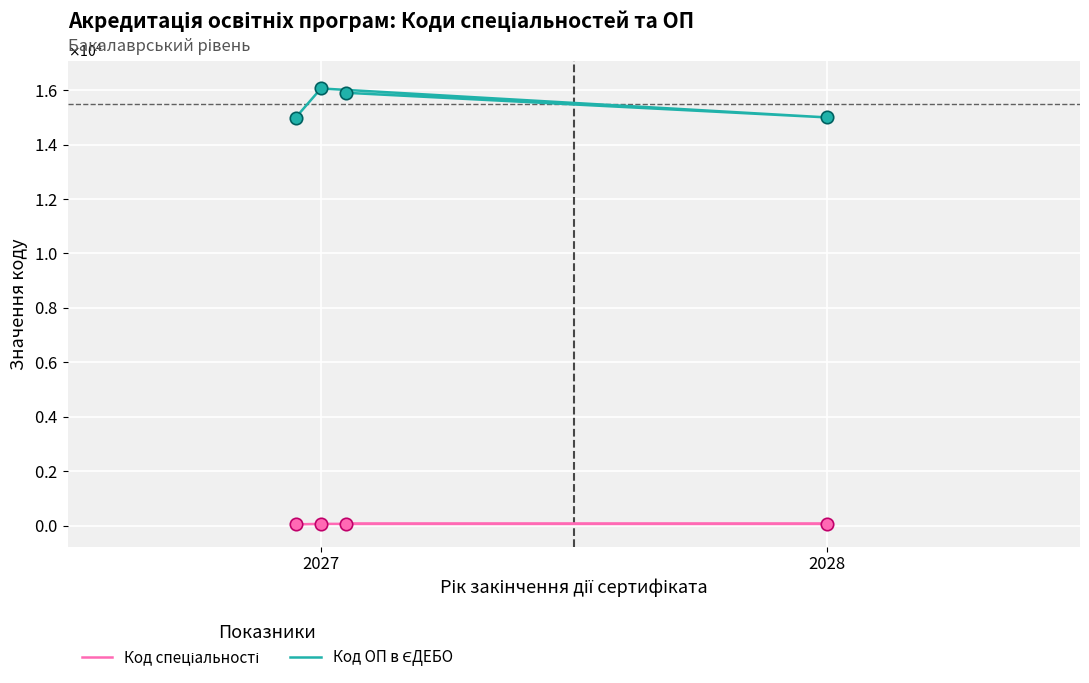

What are all the series names shown in the legend?

Код спеціальності, Код ОП в ЄДЕБО